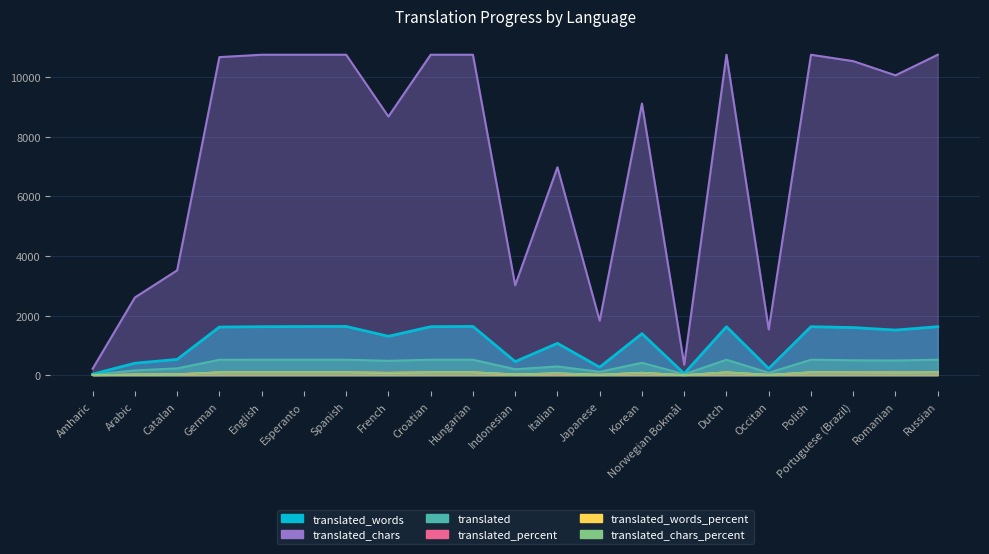

Reading left to right, extract all data points from this chart.

translated_words: Amharic=34.0	Arabic=402.0	Catalan=529.0	German=1614.0	English=1626.0	Esperanto=1632.0	Spanish=1635.0	French=1304.0	Croatian=1626.0	Hungarian=1635.0	Indonesian=455.0	Italian=1068.0	Japanese=268.0	Korean=1392.0	Norwegian Bokmål=52.0	Dutch=1626.0	Occitan=222.0	Polish=1626.0	Portuguese (Brazil)=1597.0	Romanian=1513.0	Russian=1626.0
translated: Amharic=18.0	Arabic=159.0	Catalan=228.0	German=516.0	English=518.0	Esperanto=518.0	Spanish=518.0	French=482.0	Croatian=518.0	Hungarian=518.0	Indonesian=199.0	Italian=292.0	Japanese=113.0	Korean=417.0	Norwegian Bokmål=32.0	Dutch=518.0	Occitan=80.0	Polish=518.0	Portuguese (Brazil)=499.0	Romanian=493.0	Russian=518.0
translated_percent: Amharic=3.4	Arabic=30.6	Catalan=44.0	German=99.6	English=100.0	Esperanto=100.0	Spanish=100.0	French=93.0	Croatian=100.0	Hungarian=100.0	Indonesian=38.4	Italian=56.3	Japanese=21.8	Korean=80.5	Norwegian Bokmål=6.1	Dutch=100.0	Occitan=15.4	Polish=100.0	Portuguese (Brazil)=96.3	Romanian=95.1	Russian=100.0
translated_words_percent: Amharic=2.0	Arabic=24.7	Catalan=32.4	German=99.2	English=100.0	Esperanto=100.0	Spanish=100.0	French=79.9	Croatian=100.0	Hungarian=100.0	Indonesian=27.9	Italian=65.4	Japanese=16.4	Korean=85.2	Norwegian Bokmål=3.1	Dutch=100.0	Occitan=13.6	Polish=100.0	Portuguese (Brazil)=97.6	Romanian=93.0	Russian=100.0
translated_chars: Amharic=215.0	Arabic=2605.0	Catalan=3516.0	German=10667.0	English=10747.0	Esperanto=10747.0	Spanish=10747.0	French=8675.0	Croatian=10747.0	Hungarian=10747.0	Indonesian=3015.0	Italian=6973.0	Japanese=1826.0	Korean=9110.0	Norwegian Bokmål=352.0	Dutch=10747.0	Occitan=1534.0	Polish=10747.0	Portuguese (Brazil)=10532.0	Romanian=10056.0	Russian=10747.0
translated_chars_percent: Amharic=2.0	Arabic=24.2	Catalan=32.7	German=99.2	English=100.0	Esperanto=100.0	Spanish=100.0	French=80.7	Croatian=100.0	Hungarian=100.0	Indonesian=28.0	Italian=64.8	Japanese=16.9	Korean=84.7	Norwegian Bokmål=3.2	Dutch=100.0	Occitan=14.2	Polish=100.0	Portuguese (Brazil)=97.9	Romanian=93.5	Russian=100.0